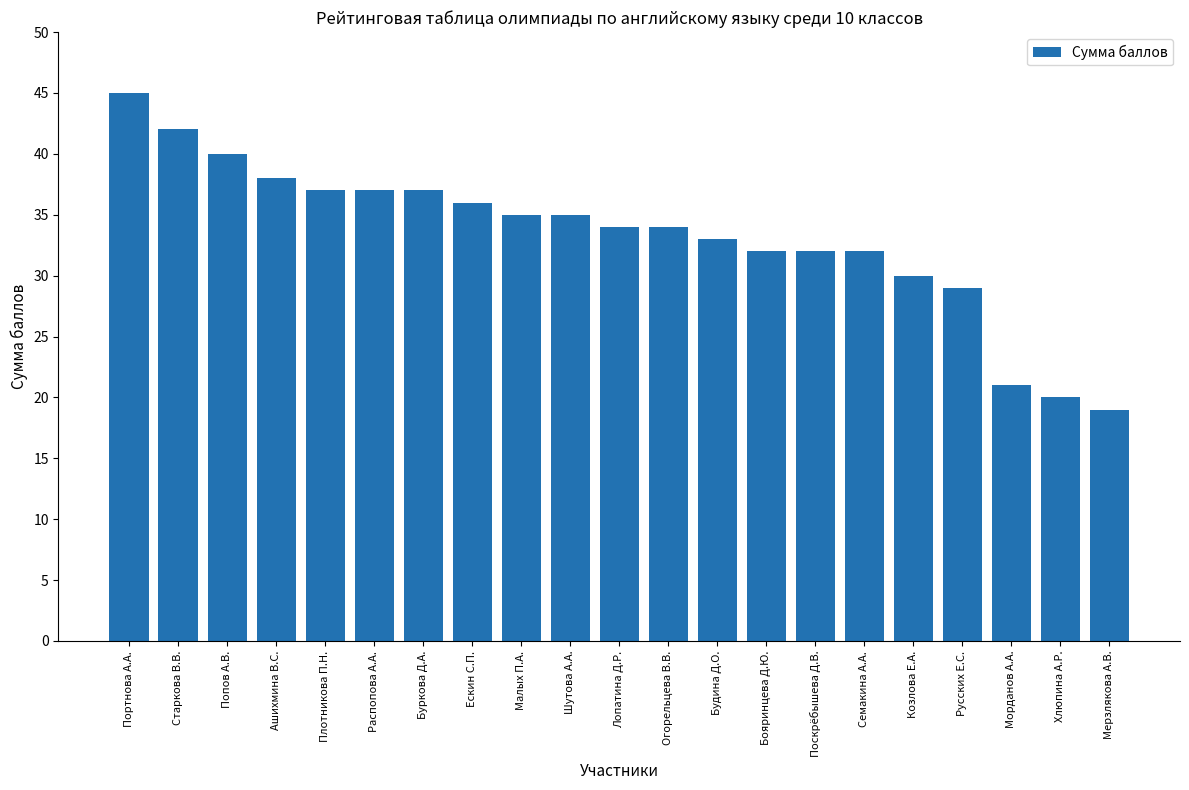

True or false: the data shows 52 at Семакина А.А..

False